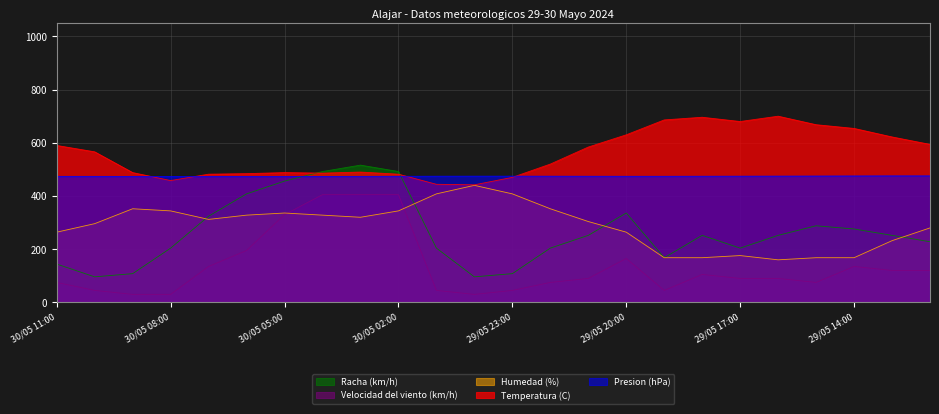

What is the highest value of the Temperatura (C) series?

700.0